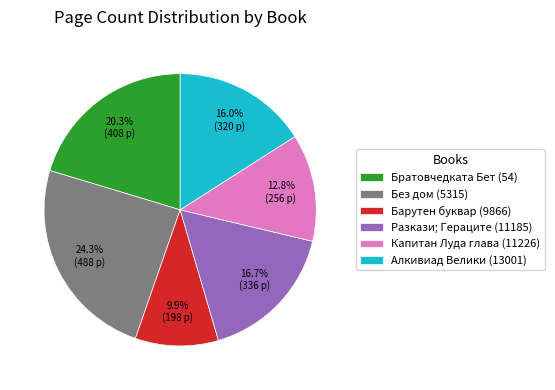

Which category has the biggest portion of the pie?

Без дом (5315)